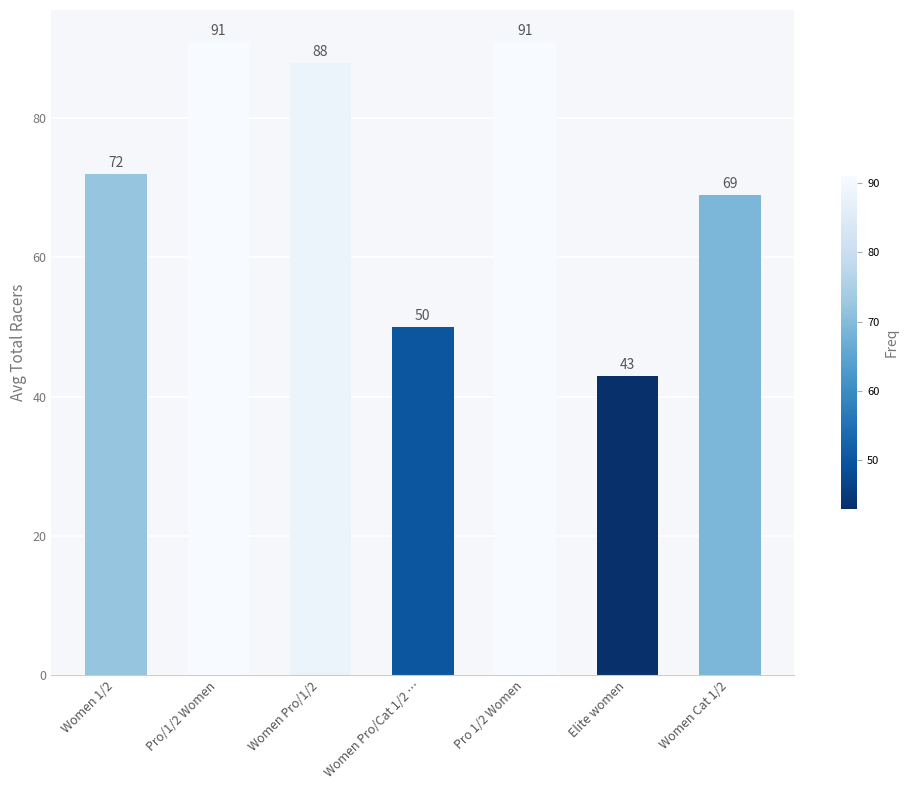

Does the chart contain stacked bars?

No